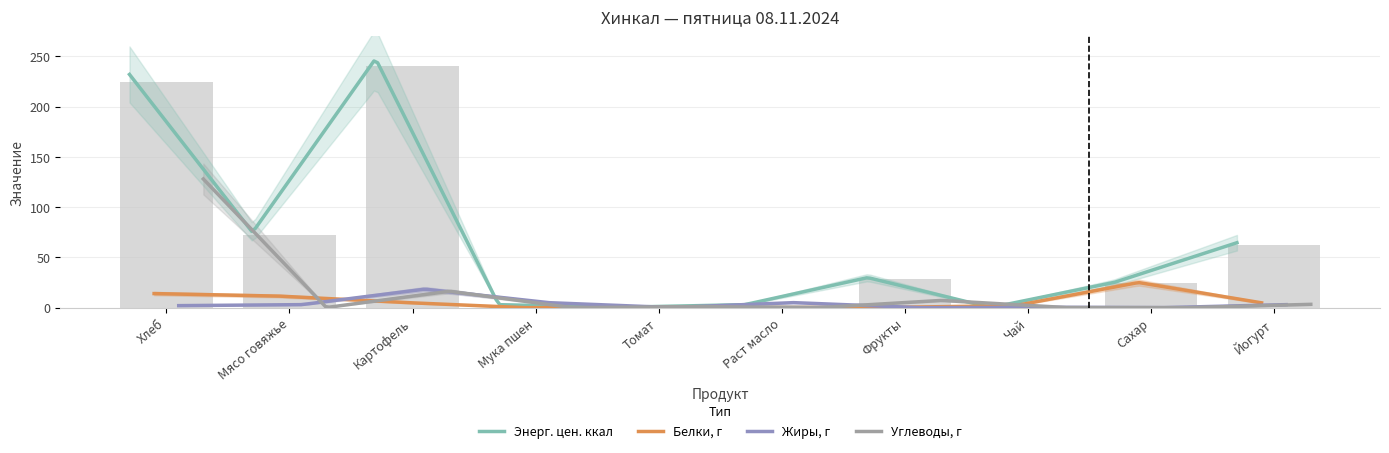

Reading left to right, what are all the values shown in this chart?

Энерг. цен. ккал: 232.0	74.9	247.7	3.0	0.4	3.0	29.9	0.1	25.0	64.6
Белки, г: 14.0	11.6	5.3	0.0	0.3	0.0	0.3	2.0	25.0	4.8
Жиры, г: 2.0	3.0	18.4	5.0	0.1	5.0	0.0	0.4	0.0	3.0
Углеводы, г: 128.0	0.1	16.3	0.0	1.1	0.0	7.2	0.1	0.0	3.3